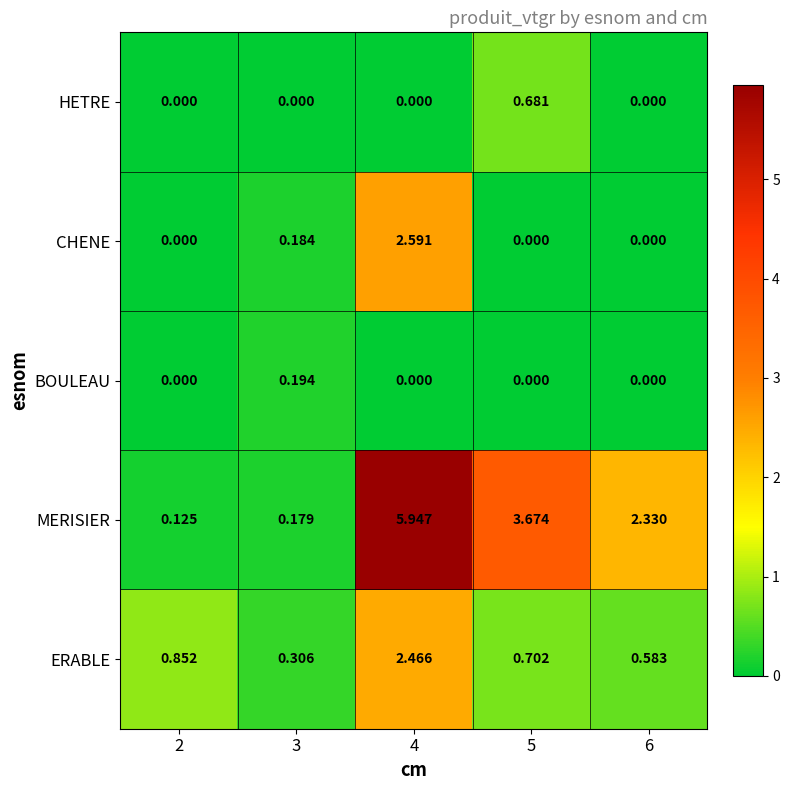

Rank the series at 3 from lowest to highest value.

HETRE, MERISIER, CHENE, BOULEAU, ERABLE